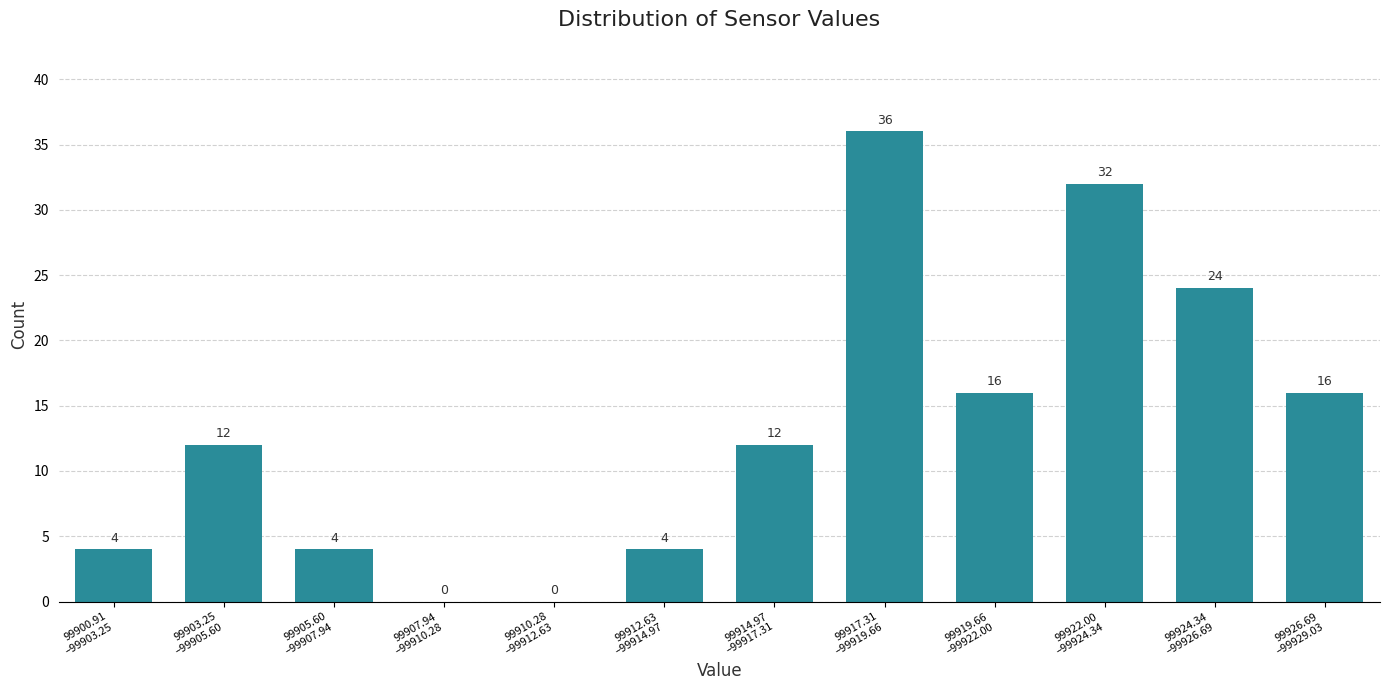

What is the sum of all values?

160